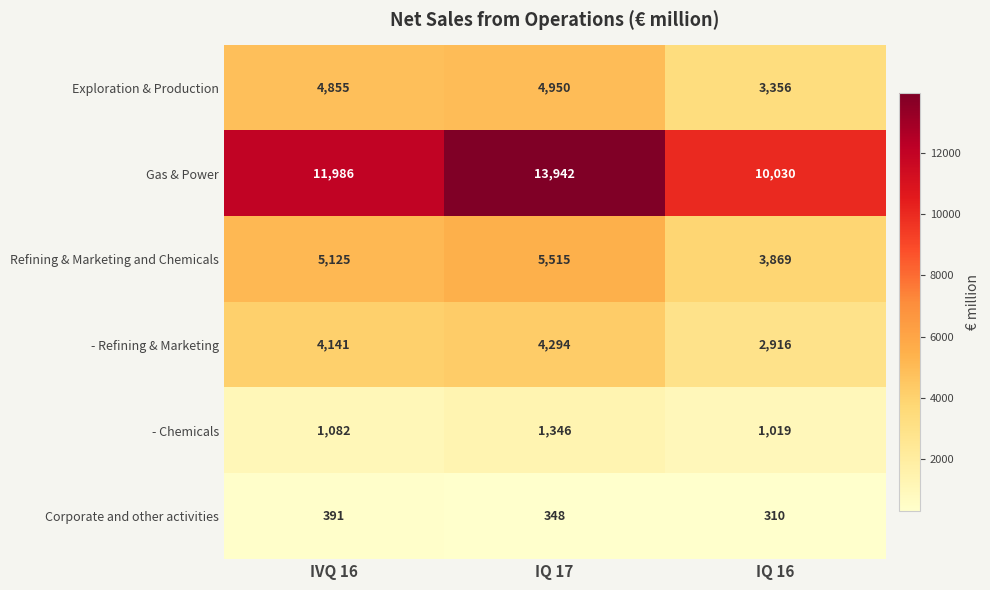

At how many categories does at least one series exceed 2925?

3